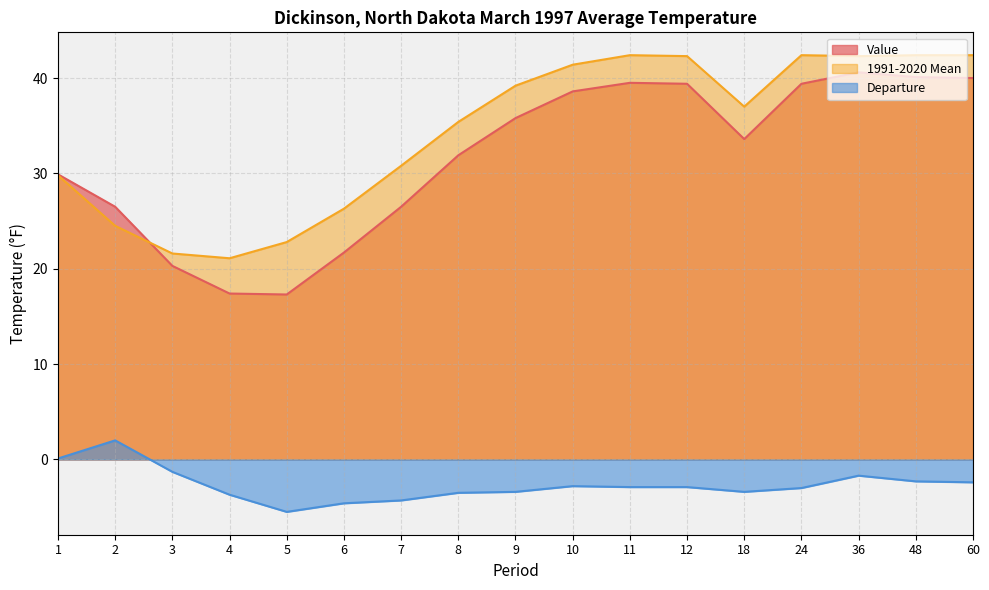

How many interior local peaks does the Departure series have?

3